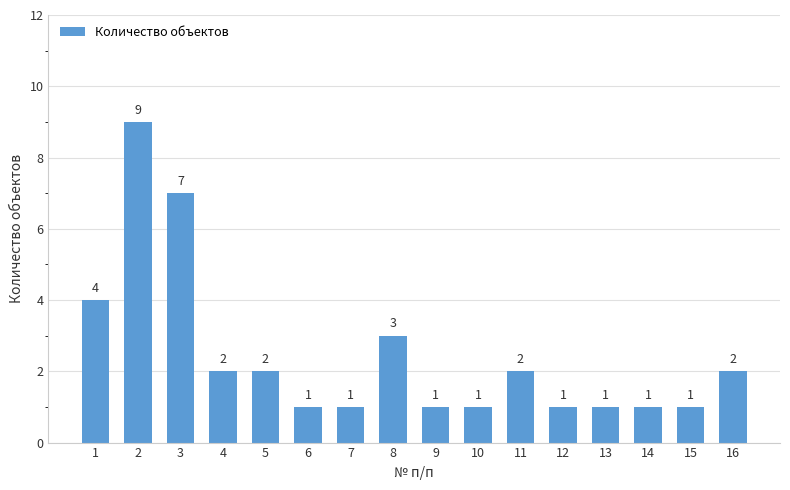

Is it true that the value at 6 is 0?

False